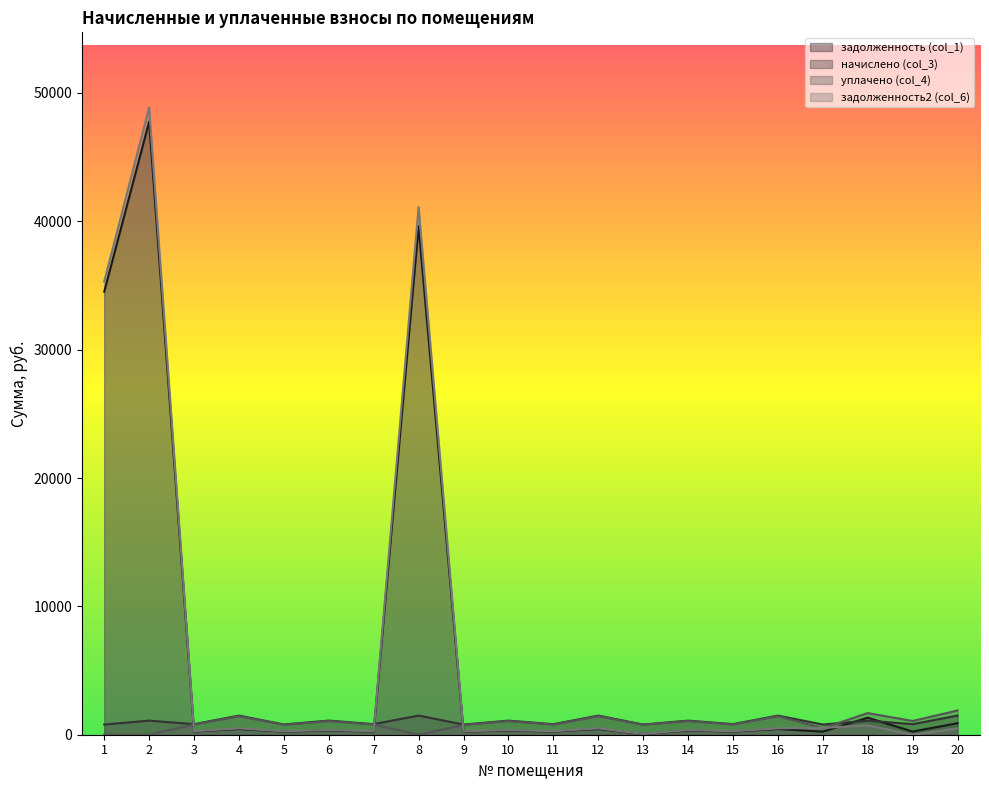

What is the value of the задолженность (col_1) point at the 4th from the left?

448.7